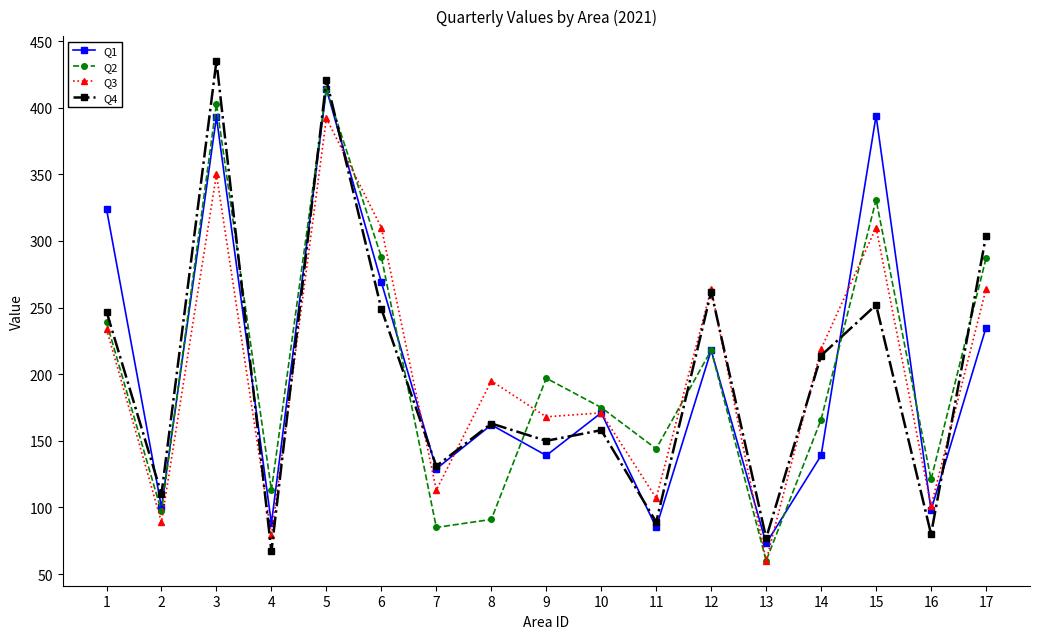

What is the difference between the Q1 values at 3 and 13?

320